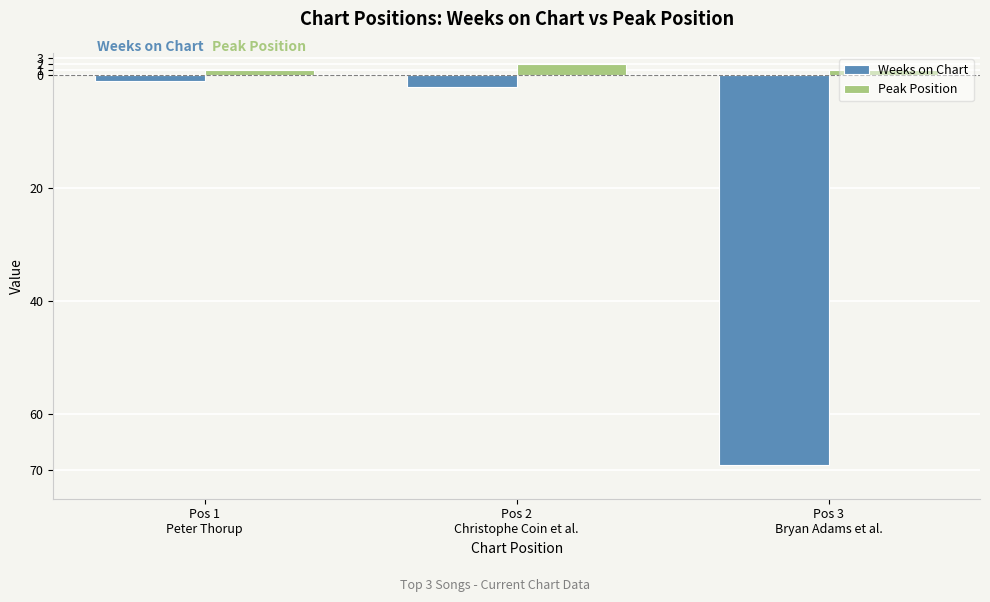

The Peak Position series shows 2 at Pos 1
Peter Thorup. True or false?

False